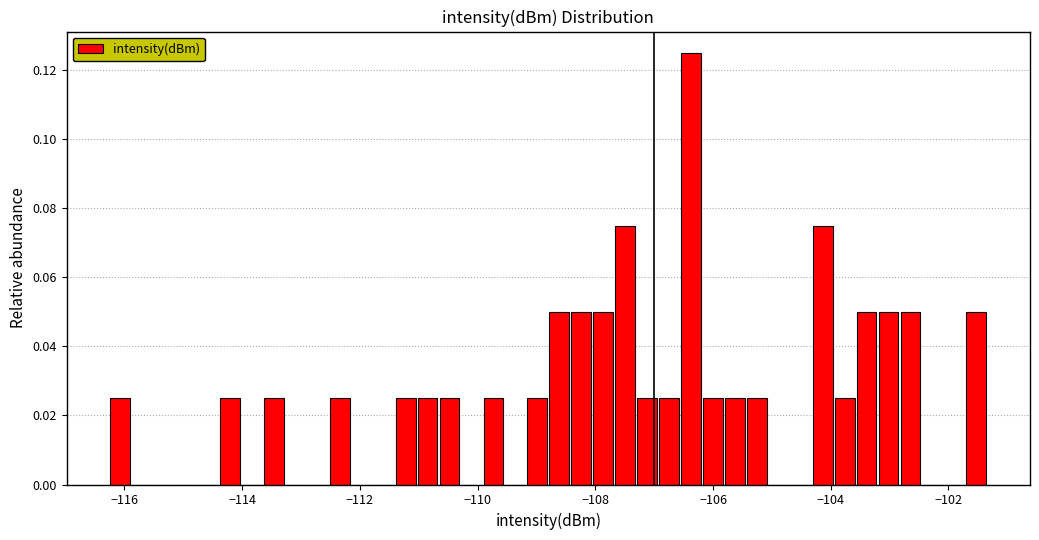

Read against the x-axis, roughly where is the centre of the tallest bar?

-106.4